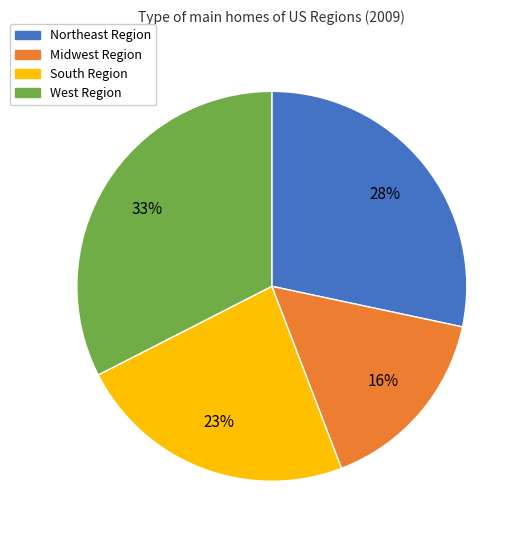

How many slices are in this pie chart?

4